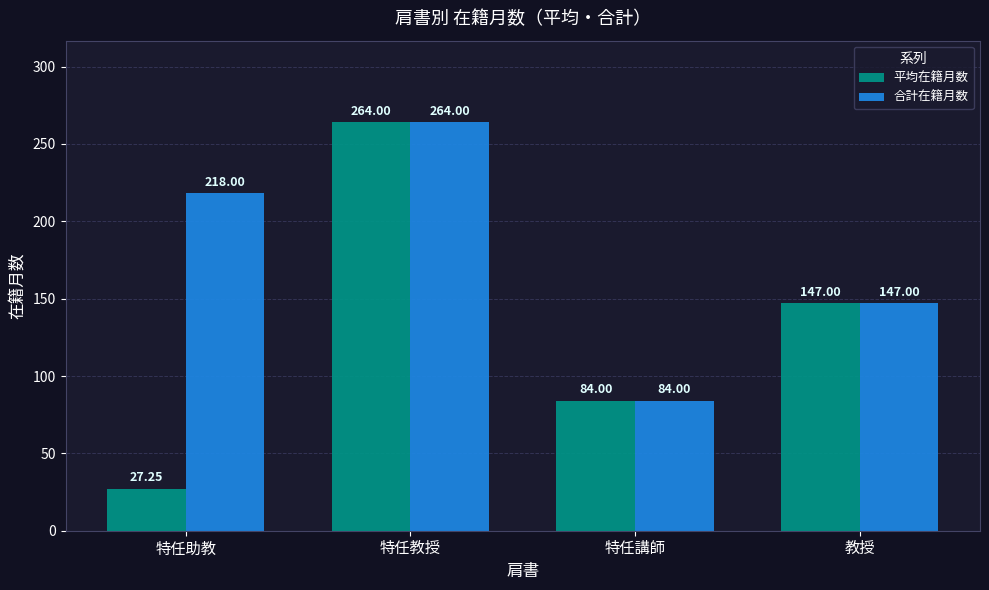

Which category has the lowest value across all series?

特任助教